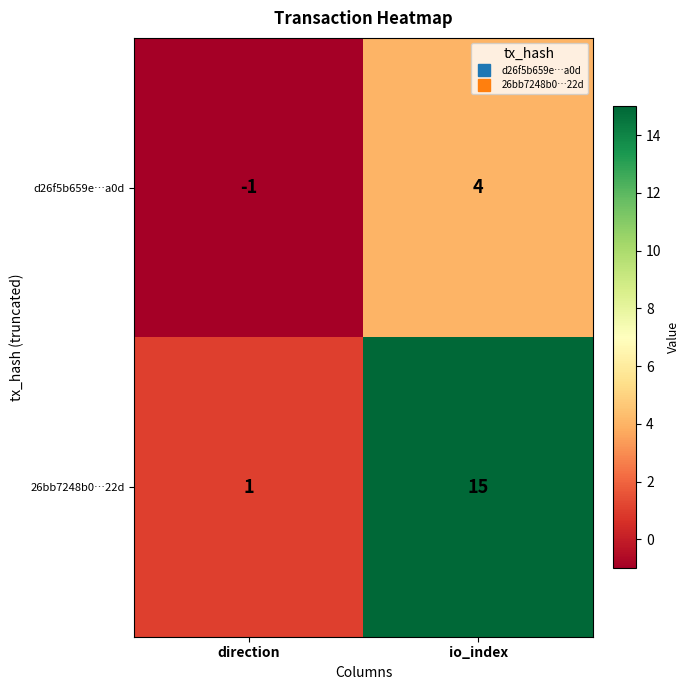

At which label is d26f5b659e…a0d closest to 1?

direction